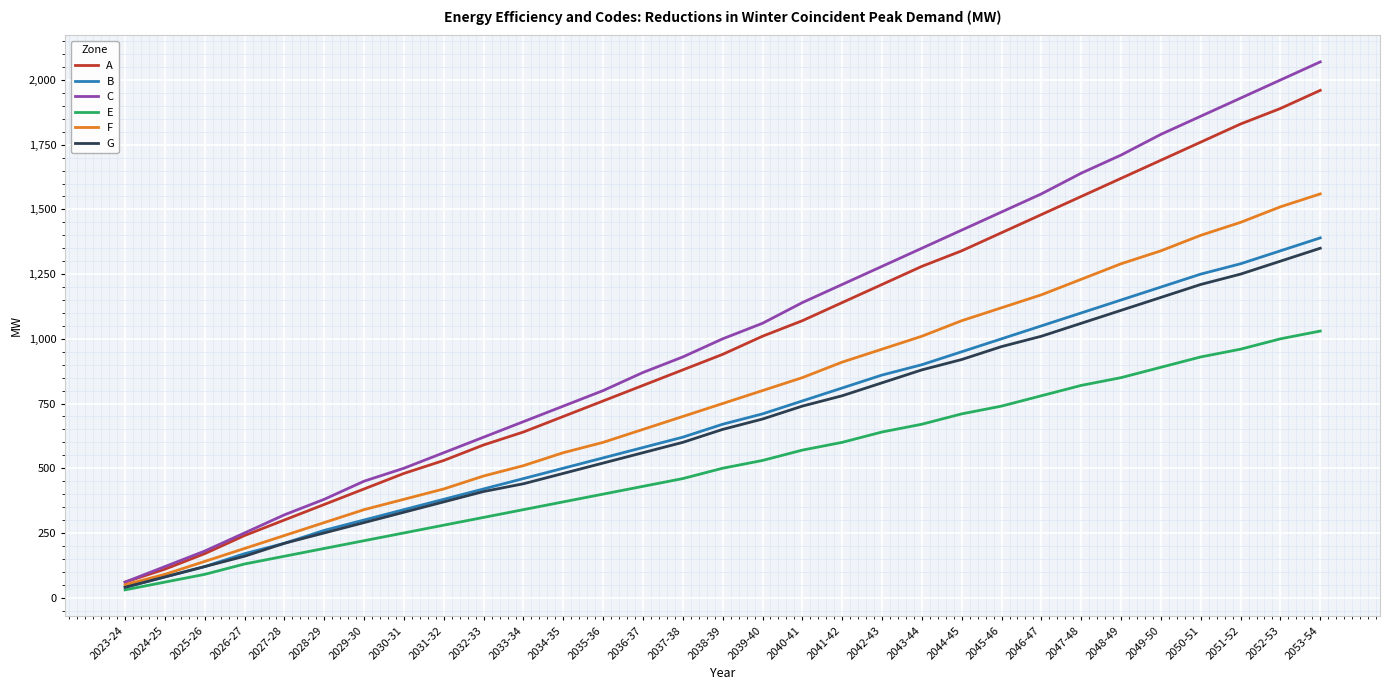

Count the number of data series in this chart.

6